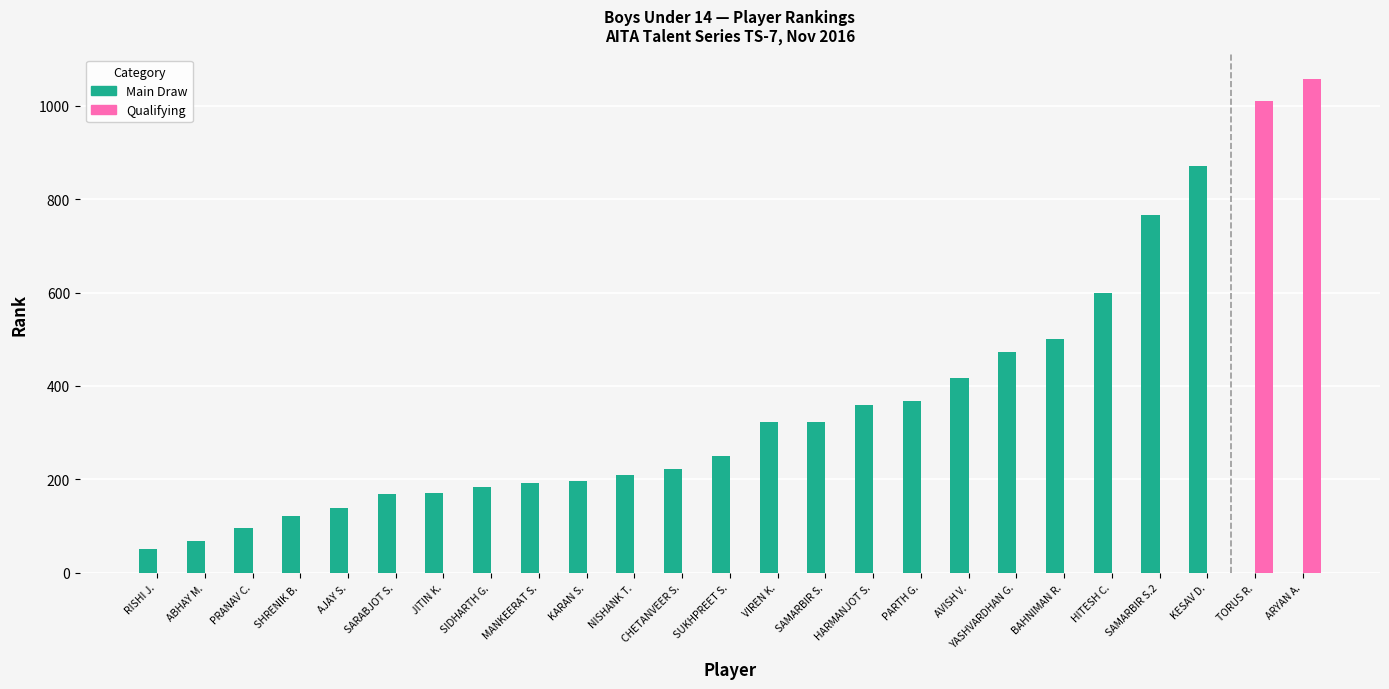

What is the change in value from SARABJOT S. to KARAN S.?

+29